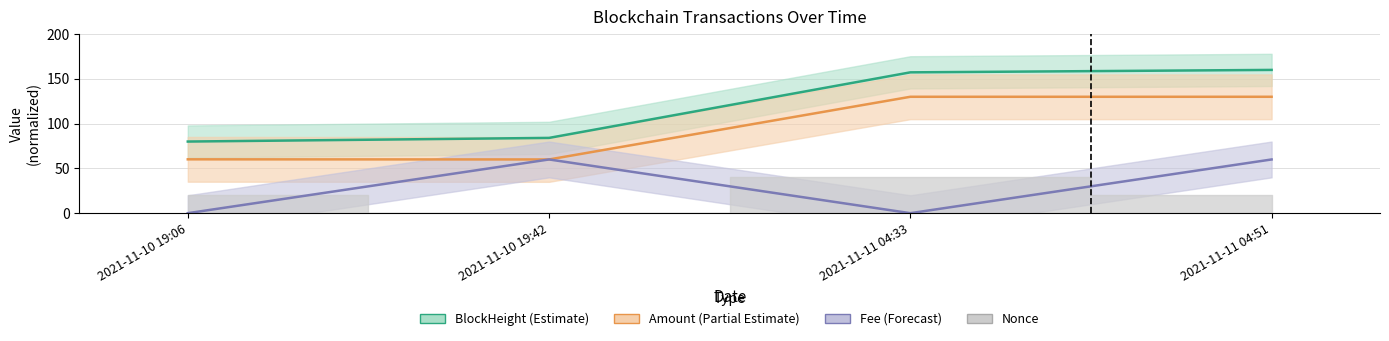

What is the label of the 1st point from the left?

2021-11-10 19:06